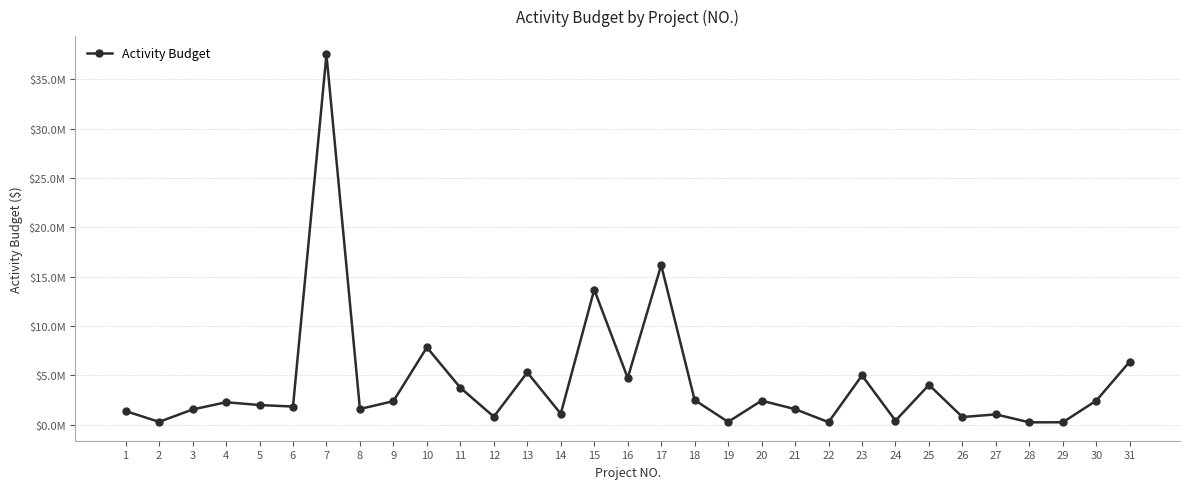

How many points are lower than both their immediate neighbors (excluding endpoints)?

11